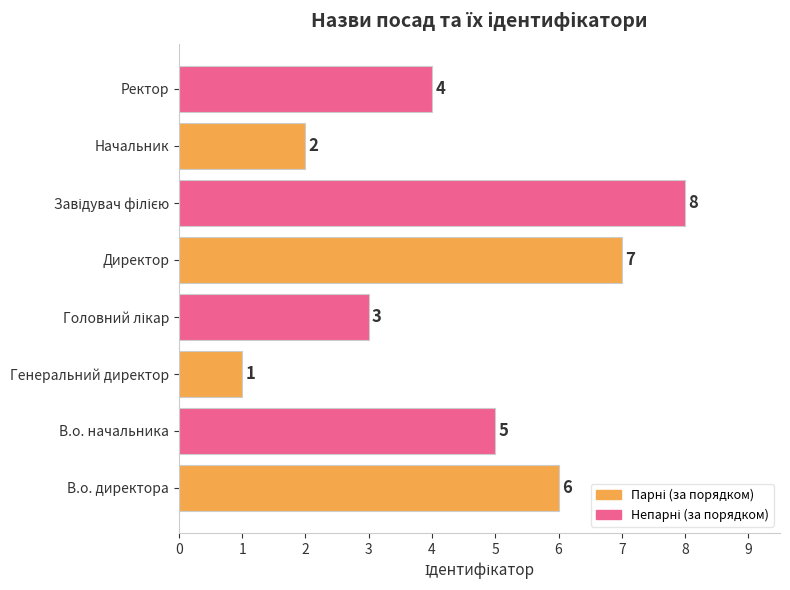

The chart shows a value of 5 at В.о. начальника. True or false?

True